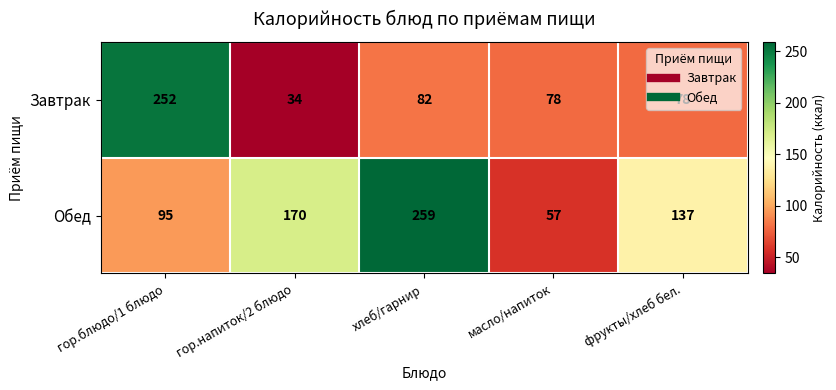

What is the difference between the highest and lowest values at масло/напиток?

21